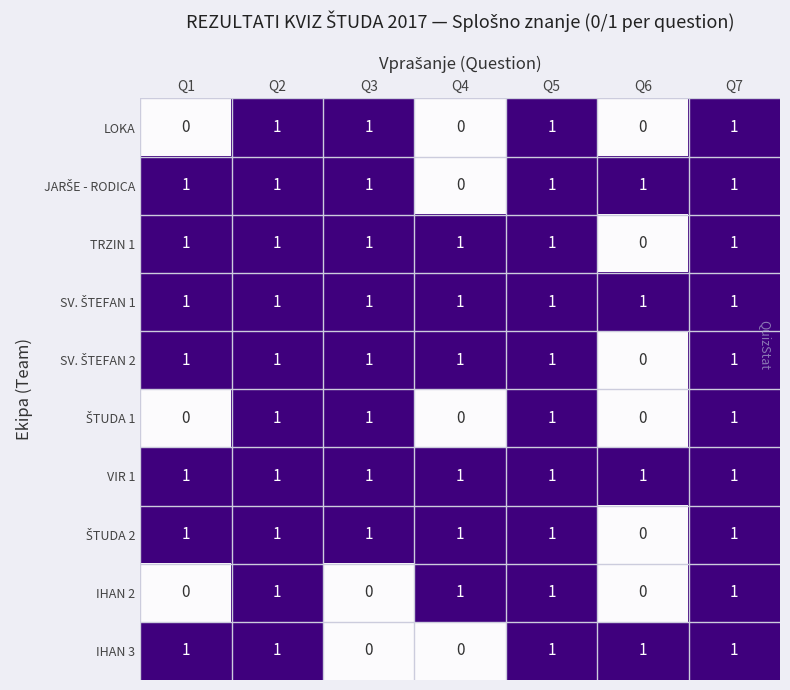

What is the total value across all series at Q3?

8